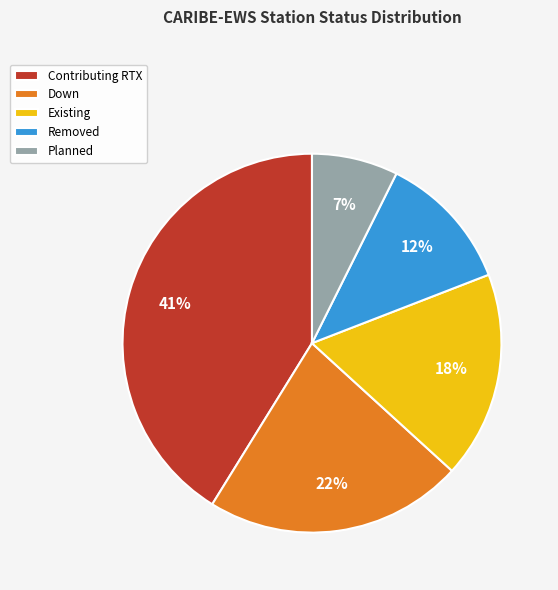

Rank the categories by value from lowest to highest.

Planned, Removed, Existing, Down, Contributing RTX